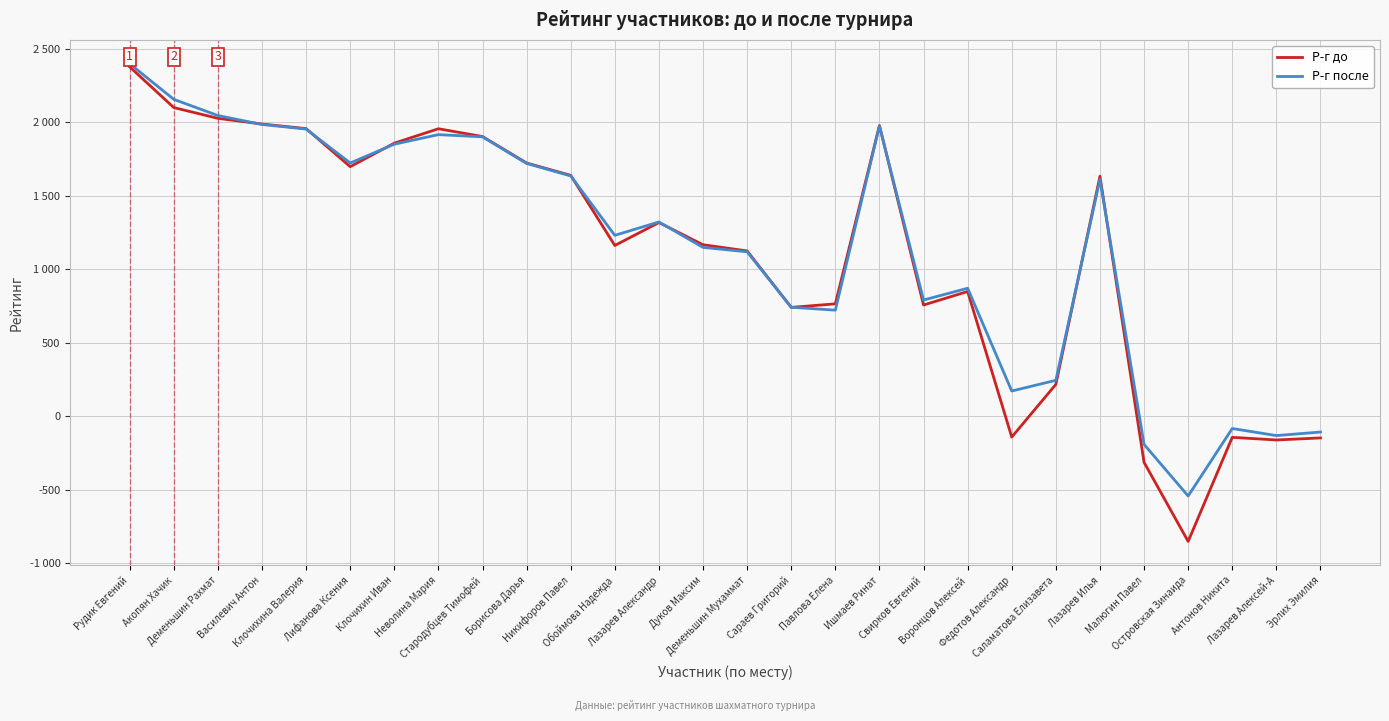

Where does the Р-г после series first go above 1323?

Рудик Евгений